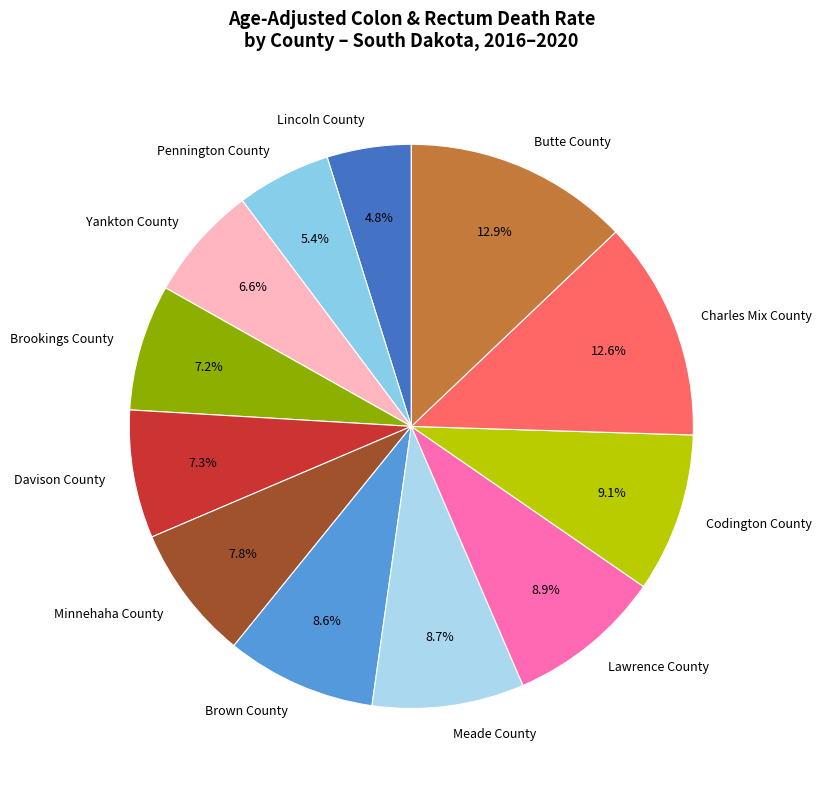

What percentage is the Meade County slice, to the nearest percent?

9%